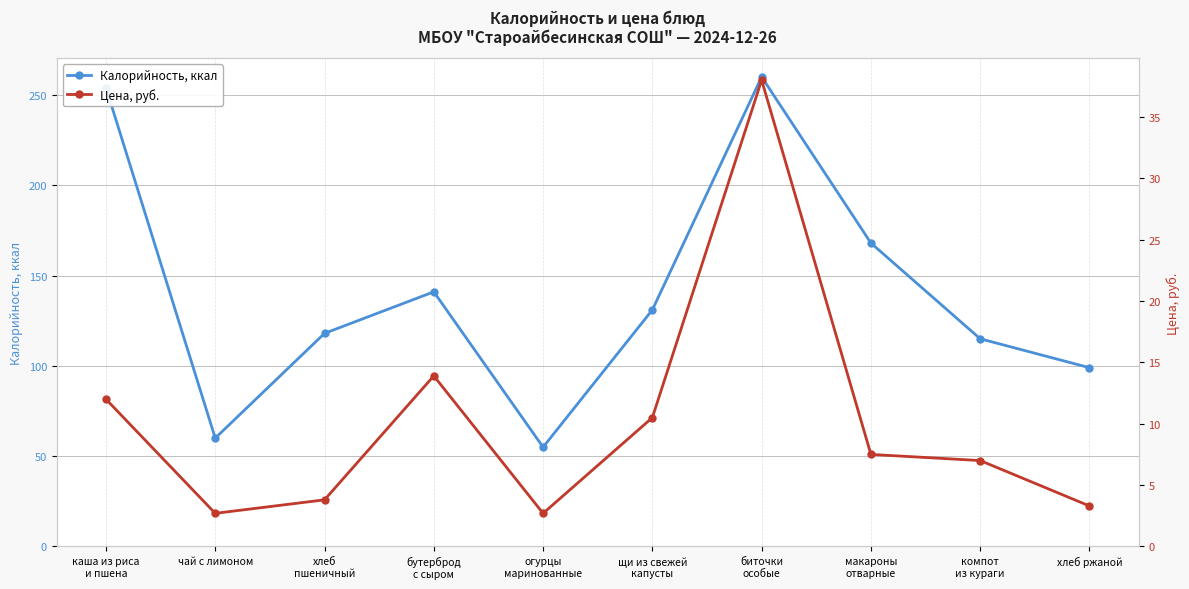

What is the label of the 5th point from the right?

щи из свежей
капусты